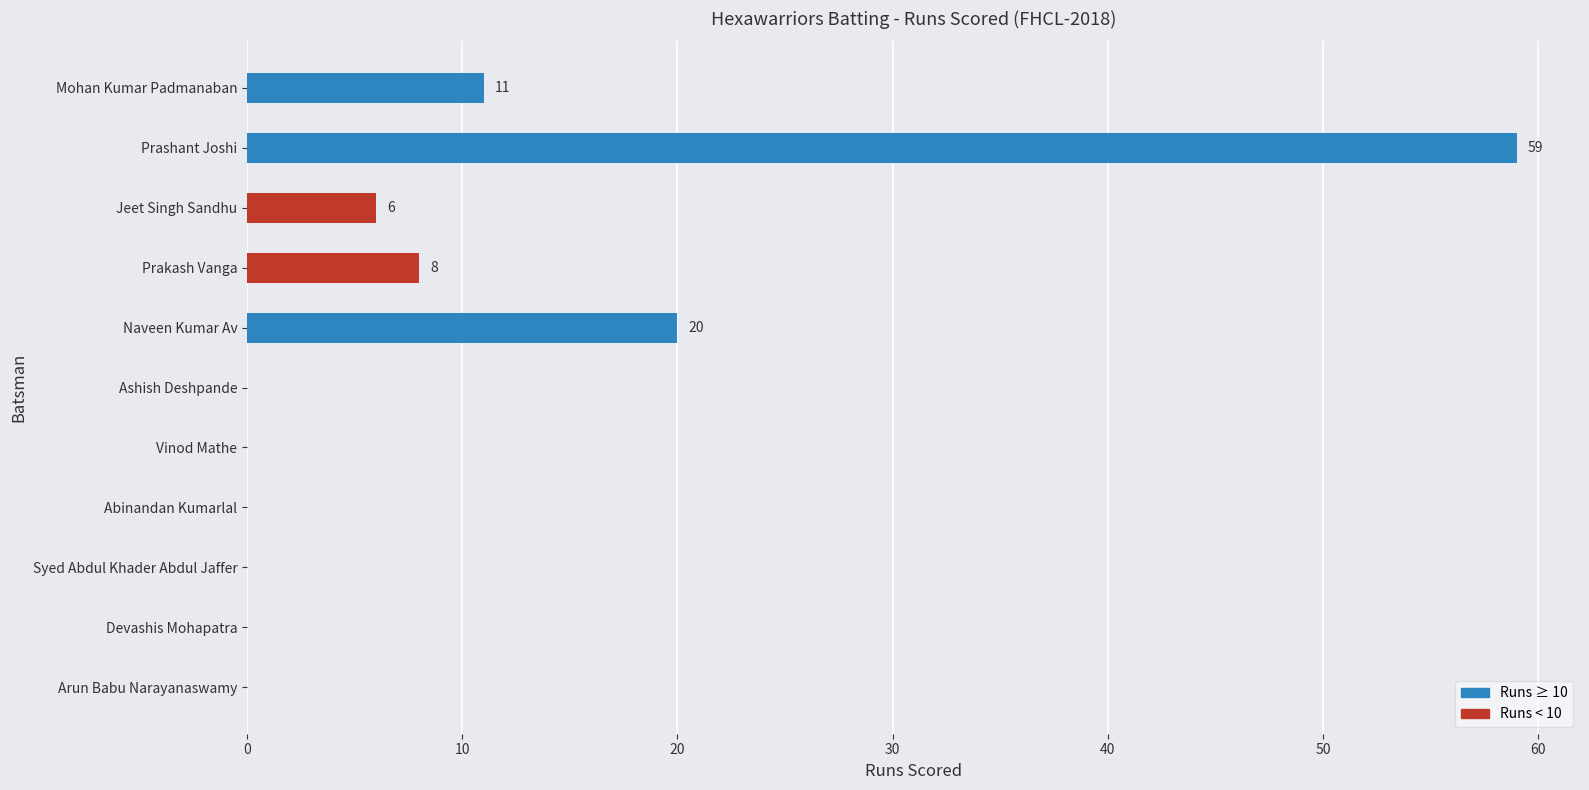

What is the sum of the values at Mohan Kumar Padmanaban and Prashant Joshi?

70